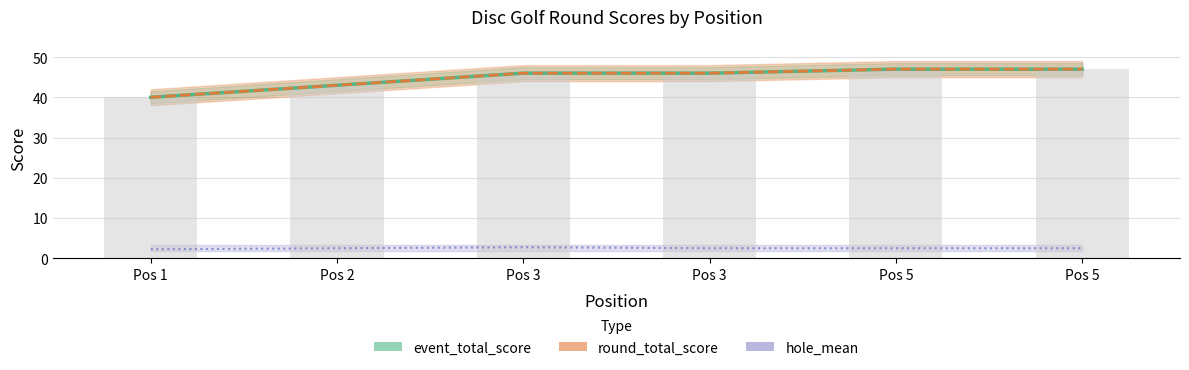

What is the spread (max minus min) of values at Pos 5?

44.5